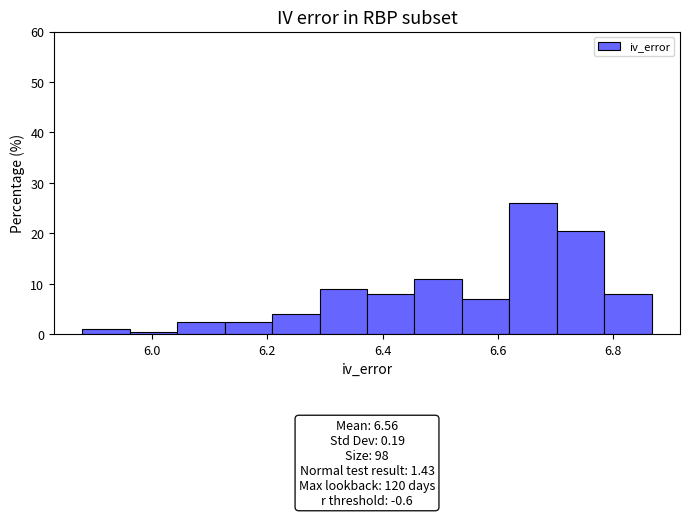

Which range on the x-axis has the tallest bar?

6.62 to 6.70